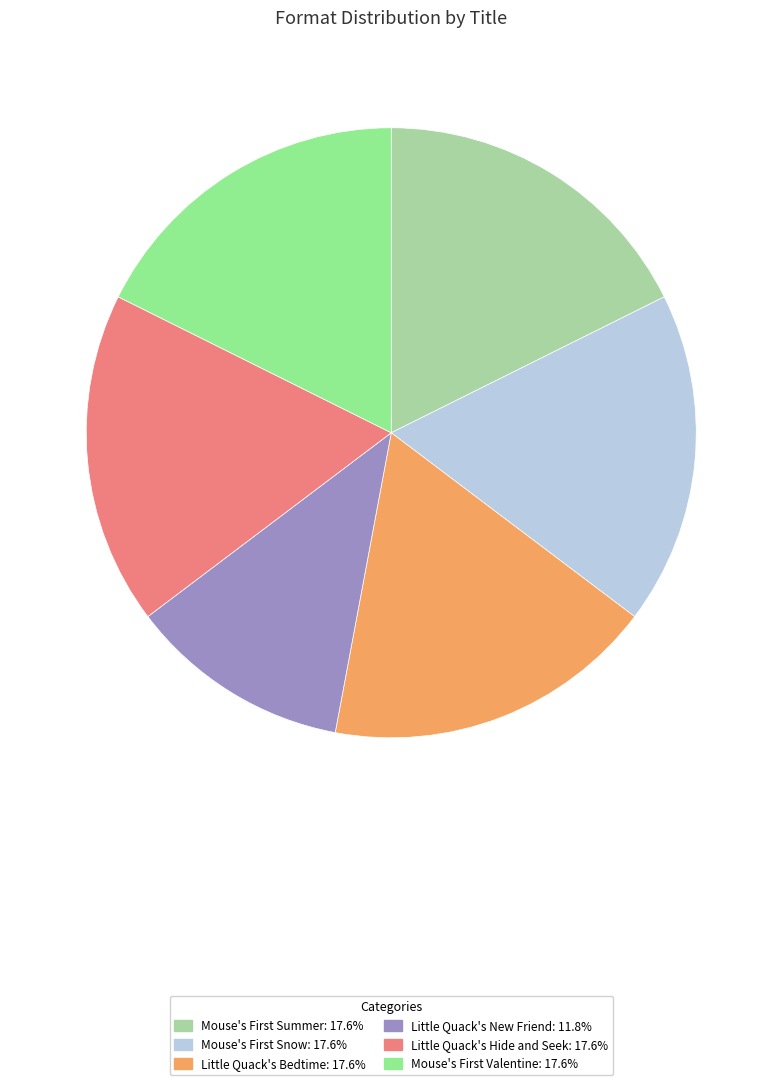

Is there any slice that represents more than half of the pie?

No